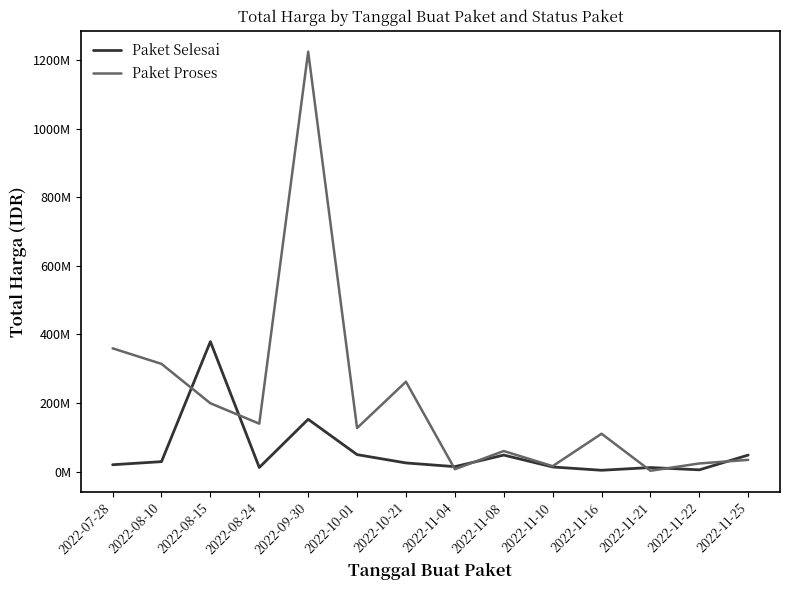

The Paket Selesai series shows 7752190 at 2022-11-21. True or false?

False